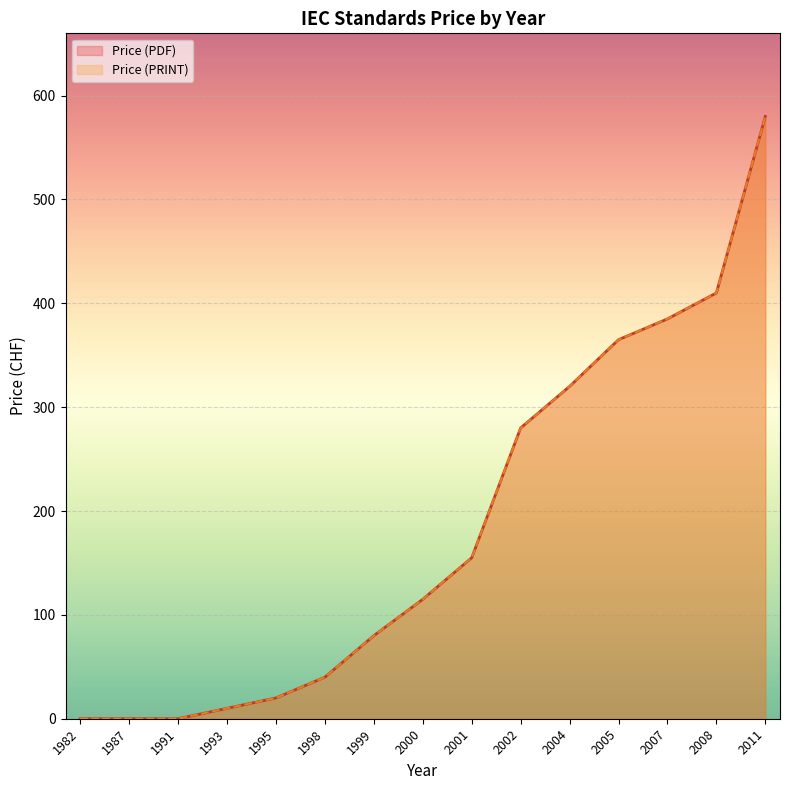

The value of Price (PRINT) at 2001 is 155. True or false?

True